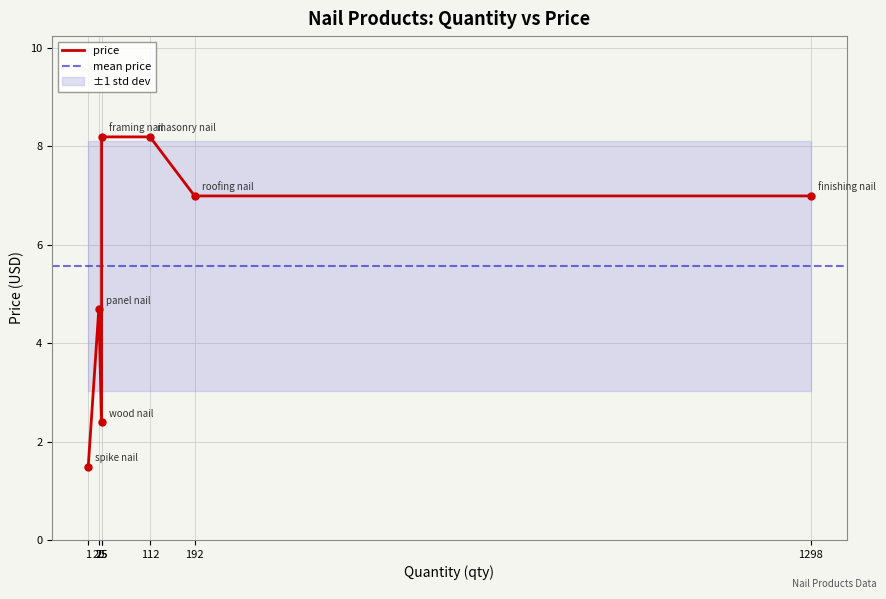

Reading left to right, list all the values displayed in this chart.

1=1.5	112=8.2	1298=7.0	192=7.0	25=8.2	25=2.4	20=4.7